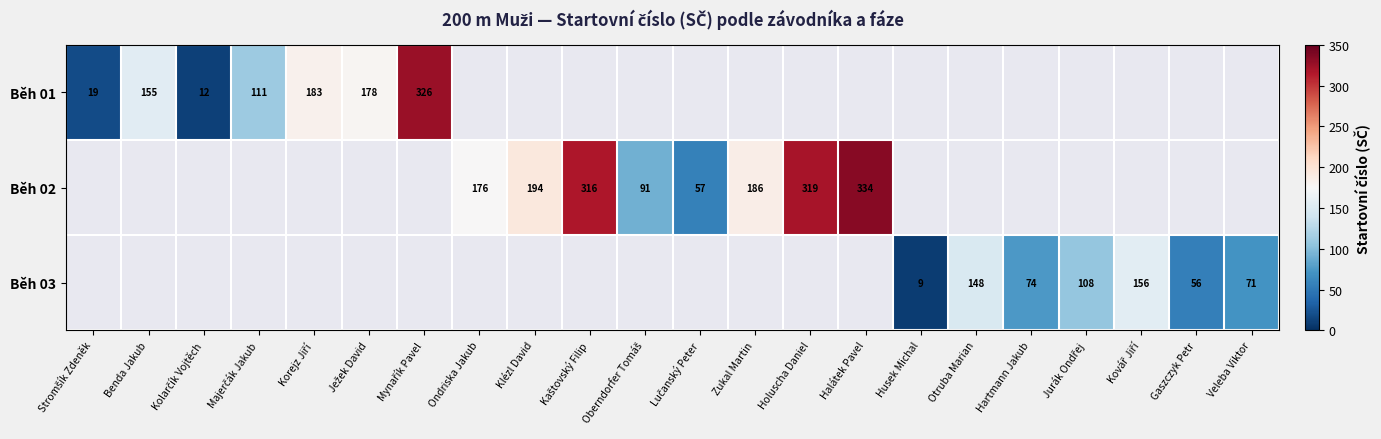

Is it true that Běh 03 equals 71 at Veleba Viktor?

True